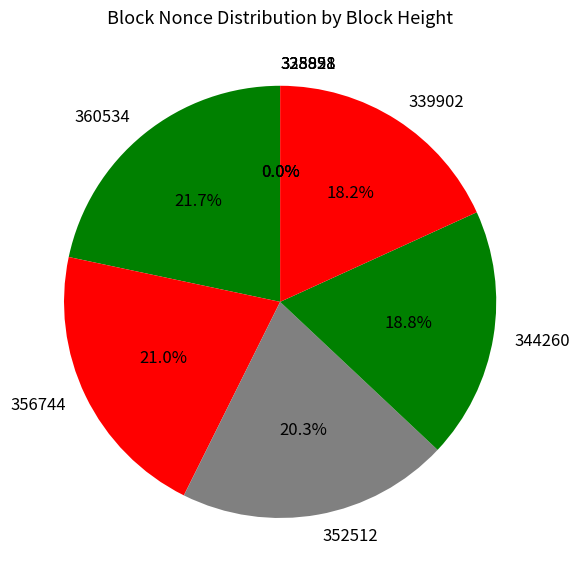

What is the ratio of the value at 344260 to the value at 360534?

0.9